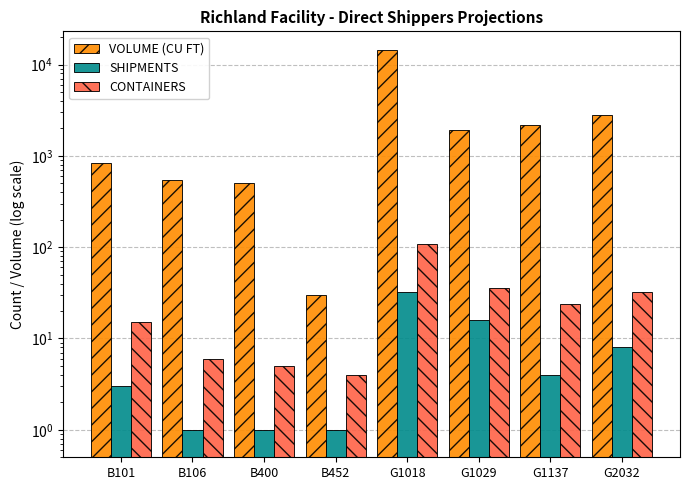

Is the value of VOLUME (CU FT) at B101 greater than the value of SHIPMENTS at B452?

Yes